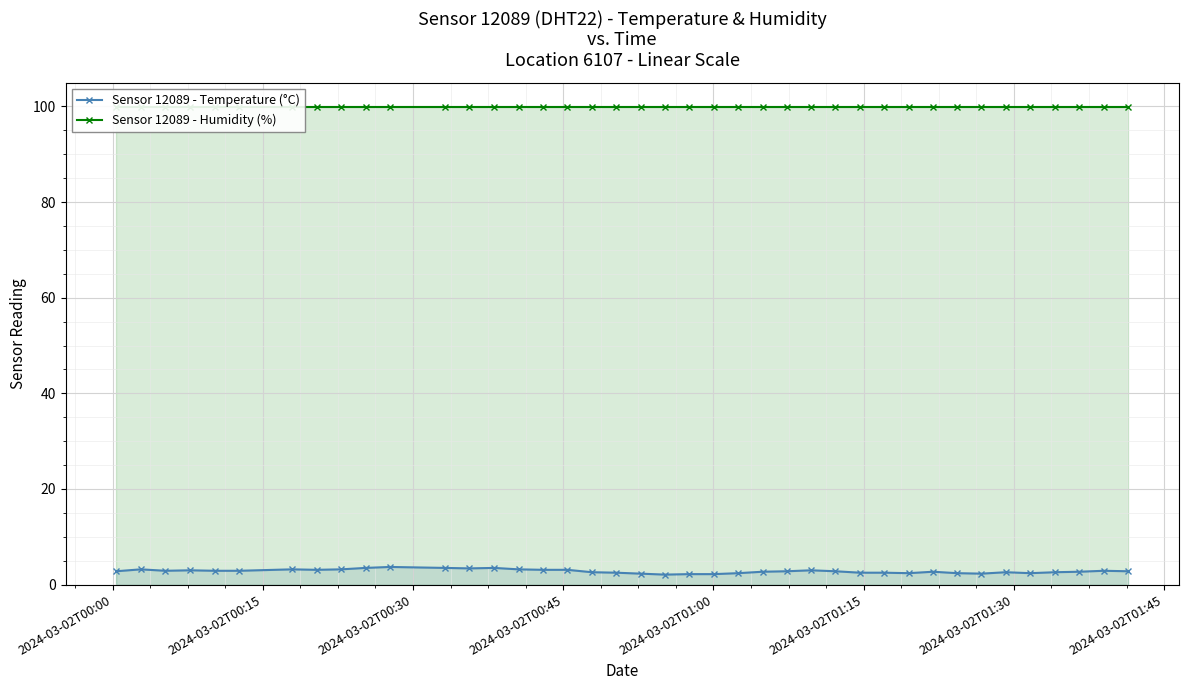

What is the value of the Sensor 12089 - Temperature (°C) point at the 18th from the left?

2.6